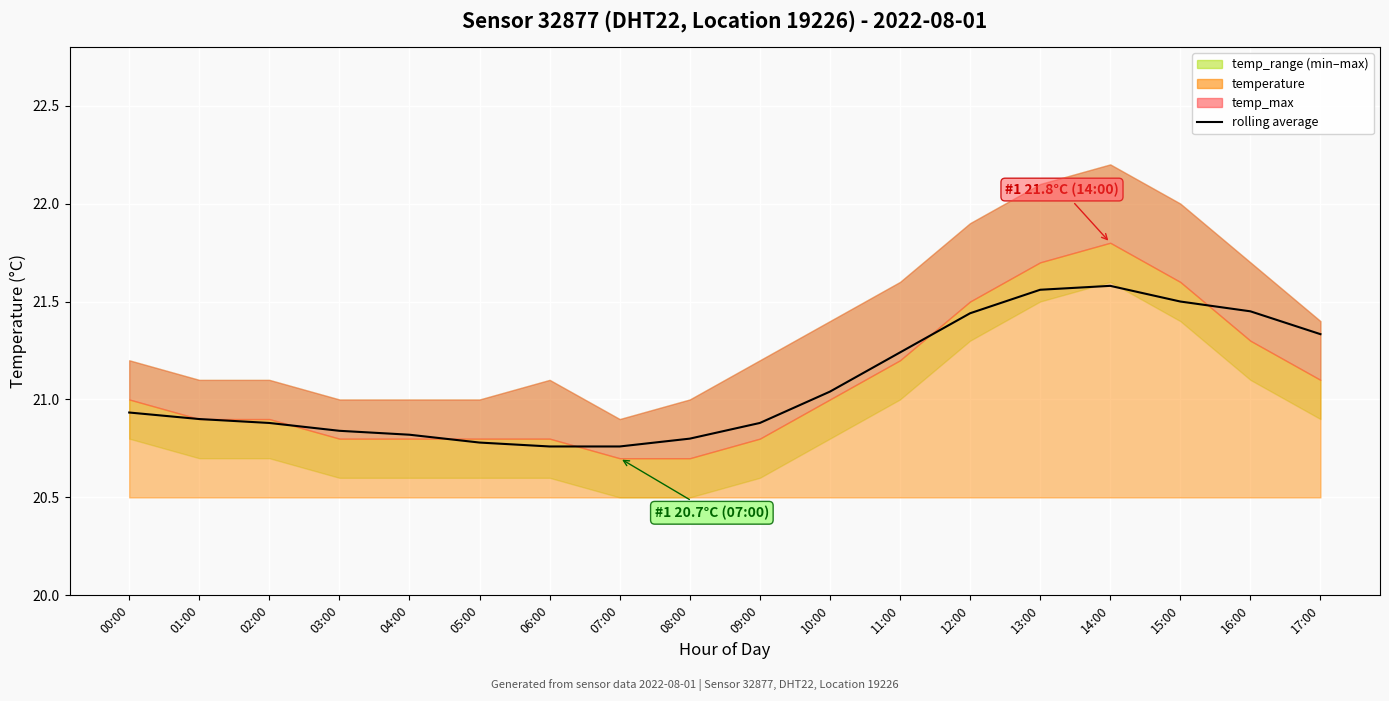

How many lines are shown in the chart?

1